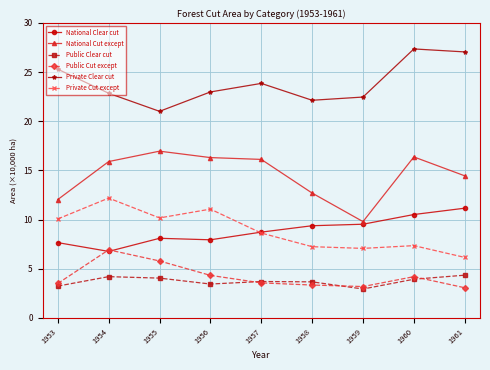

What is the difference between the National Cut except values at 1958 and 1953?

0.7